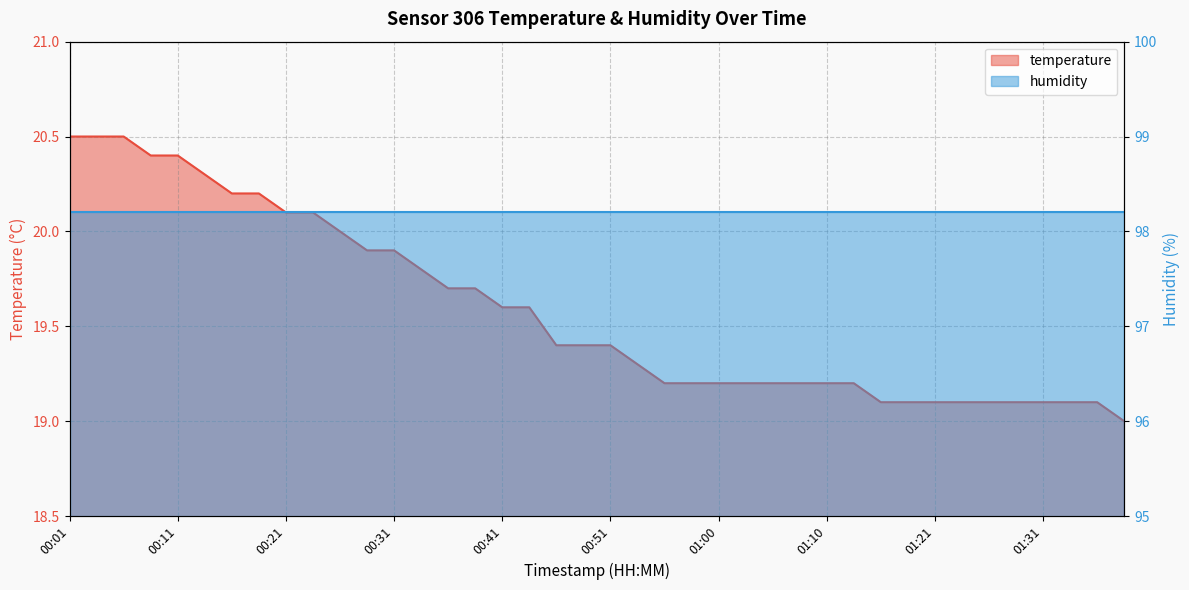

What is the sum of the values at 01:39 and 01:05?

38.2